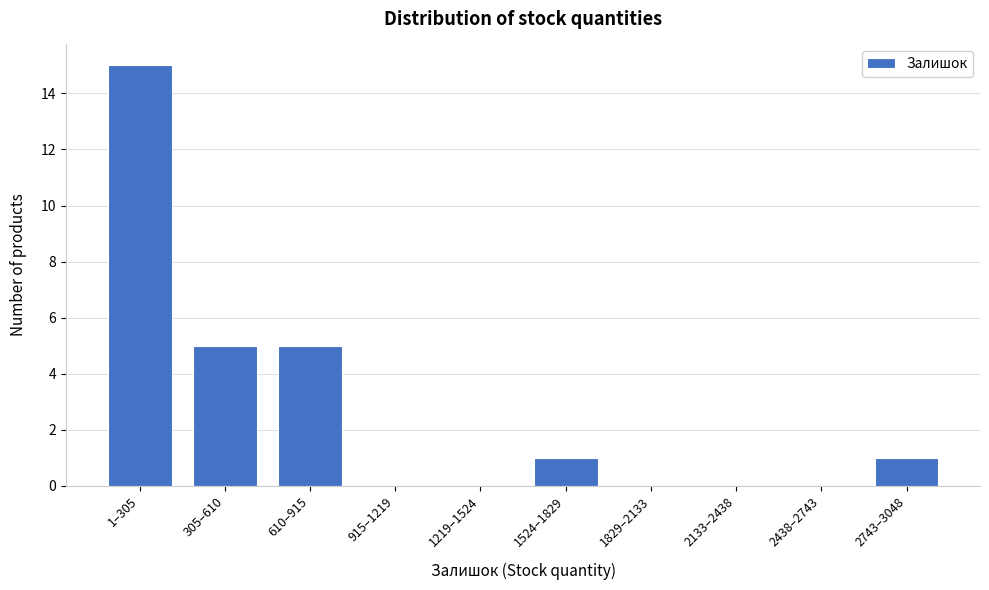

Reading left to right, what are all the values shown in this chart?

1–305=15	305–610=5	610–915=5	915–1219=0	1219–1524=0	1524–1829=1	1829–2133=0	2133–2438=0	2438–2743=0	2743–3048=1